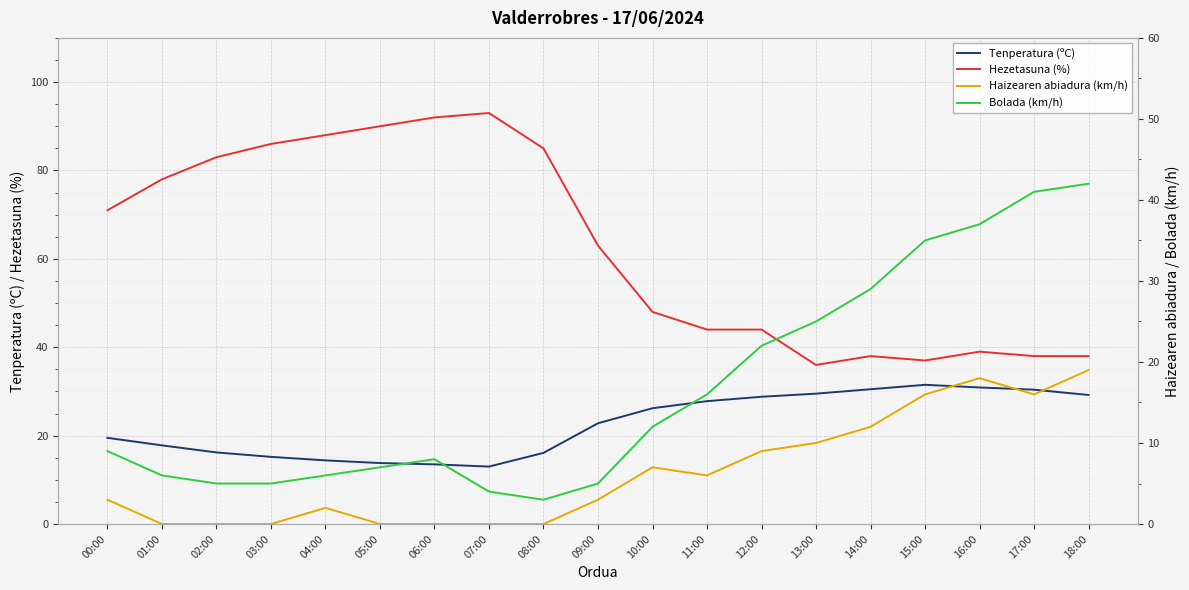

At which category does Hezetasuna (%) reach its first local peak?

07:00